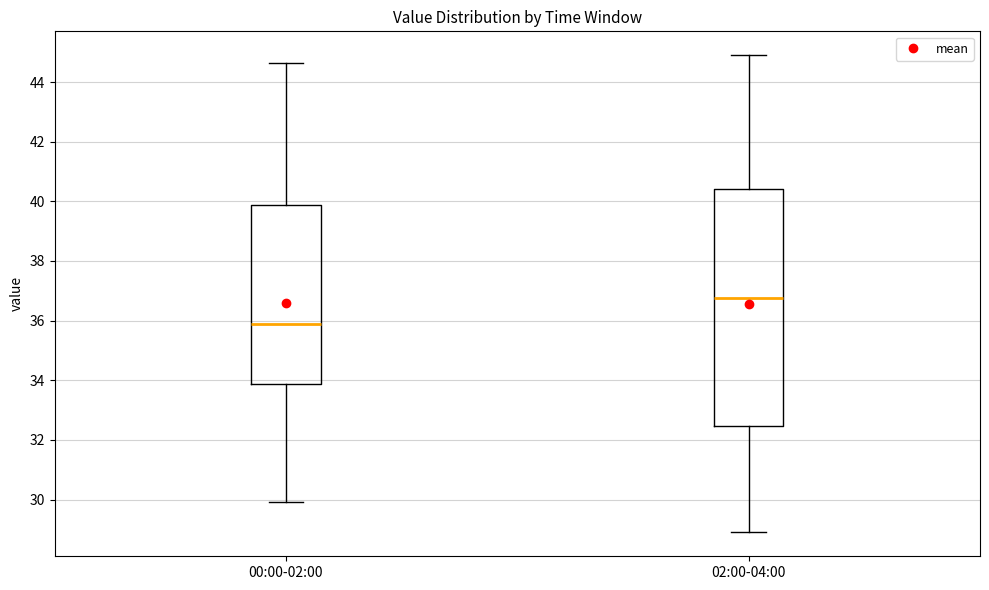

Which box has the highest median line?

02:00-04:00